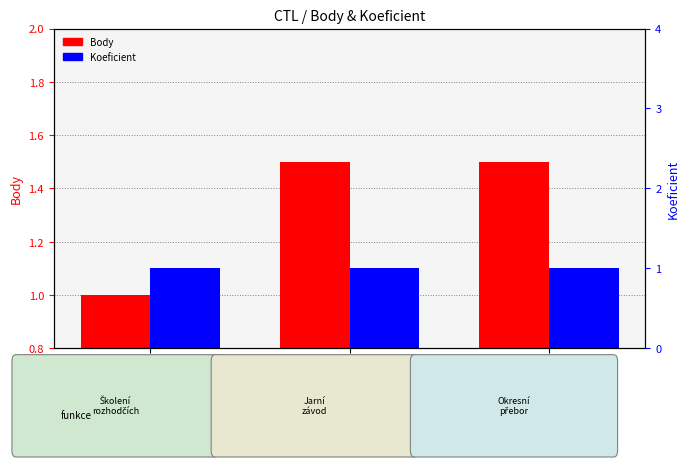

Reading left to right, extract all data points from this chart.

Body: 139907=1.0	131402=1.5	131406=1.5
Koeficient: 139907=1.0	131402=1.0	131406=1.0